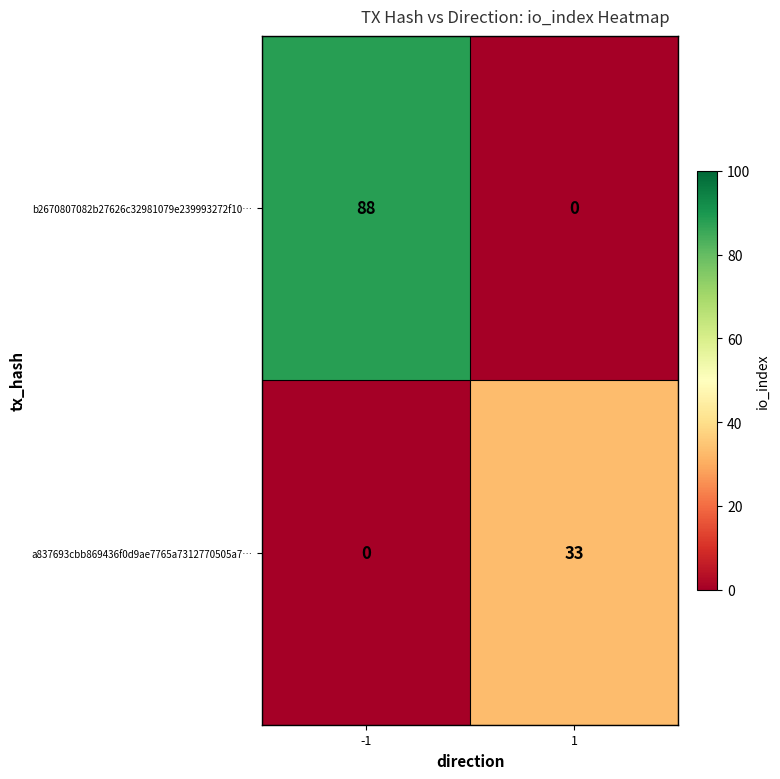

How many data points in a837693cbb869436f0d9ae7765a7312770505a7… are less than 33?

1